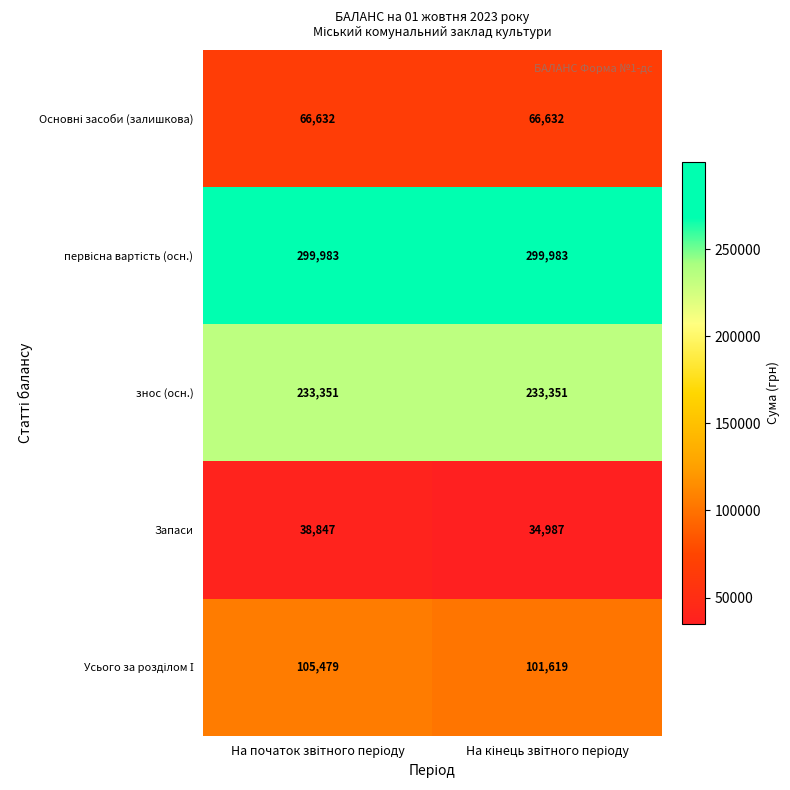

What is the sum of all знос (осн.) values?

466702